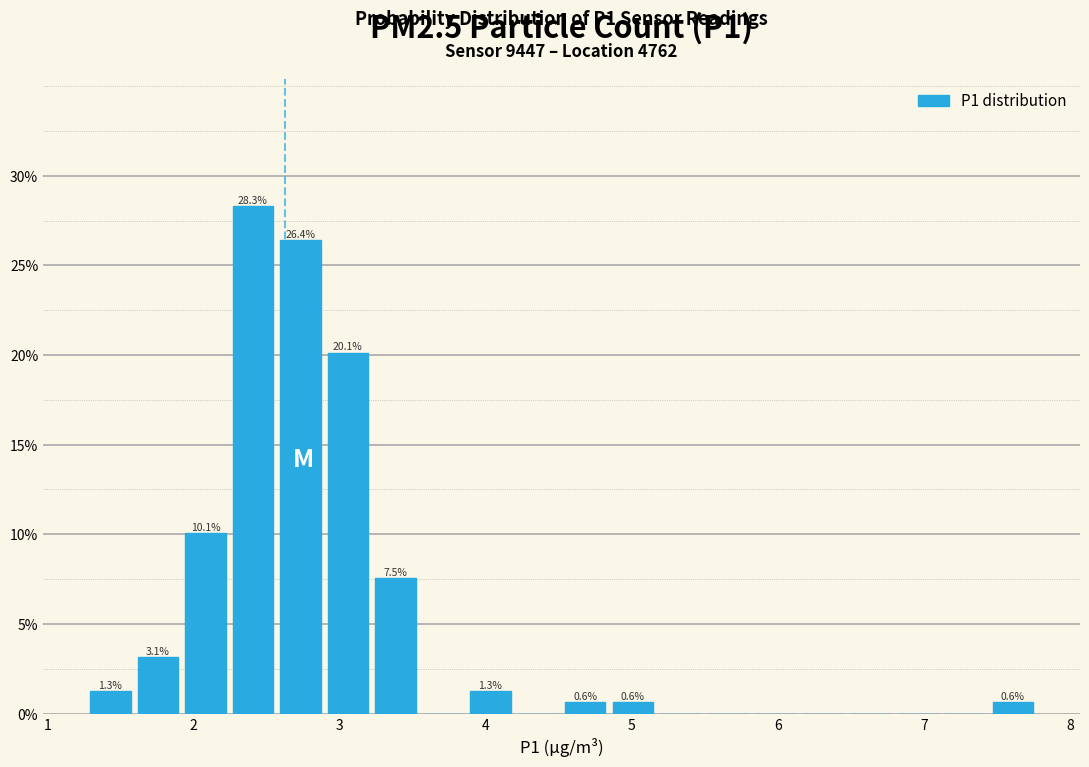

Read against the x-axis, roughly where is the centre of the tallest bar?

2.4